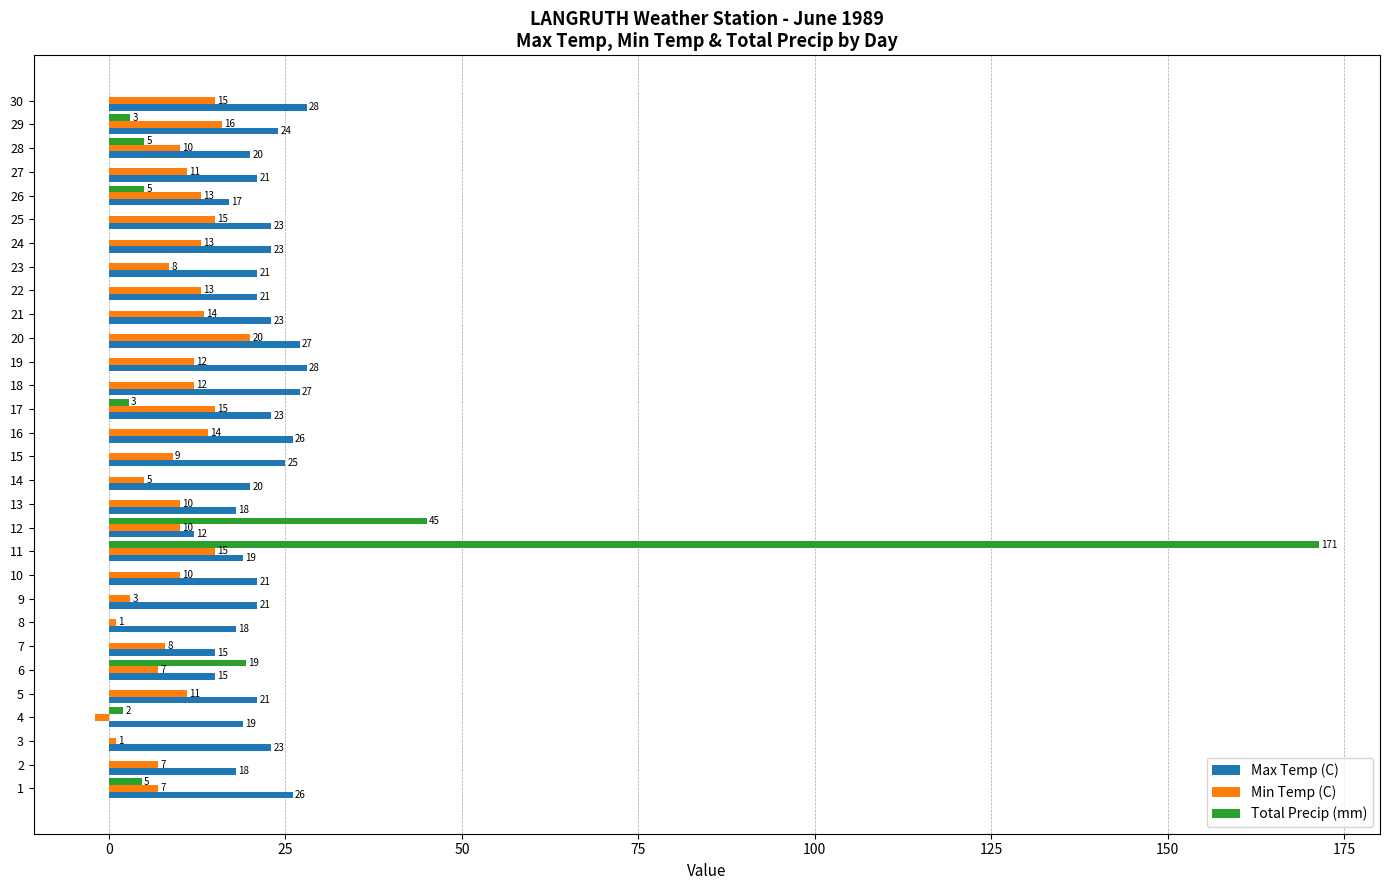

Which series has the largest total across all categories?

Max Temp (C)